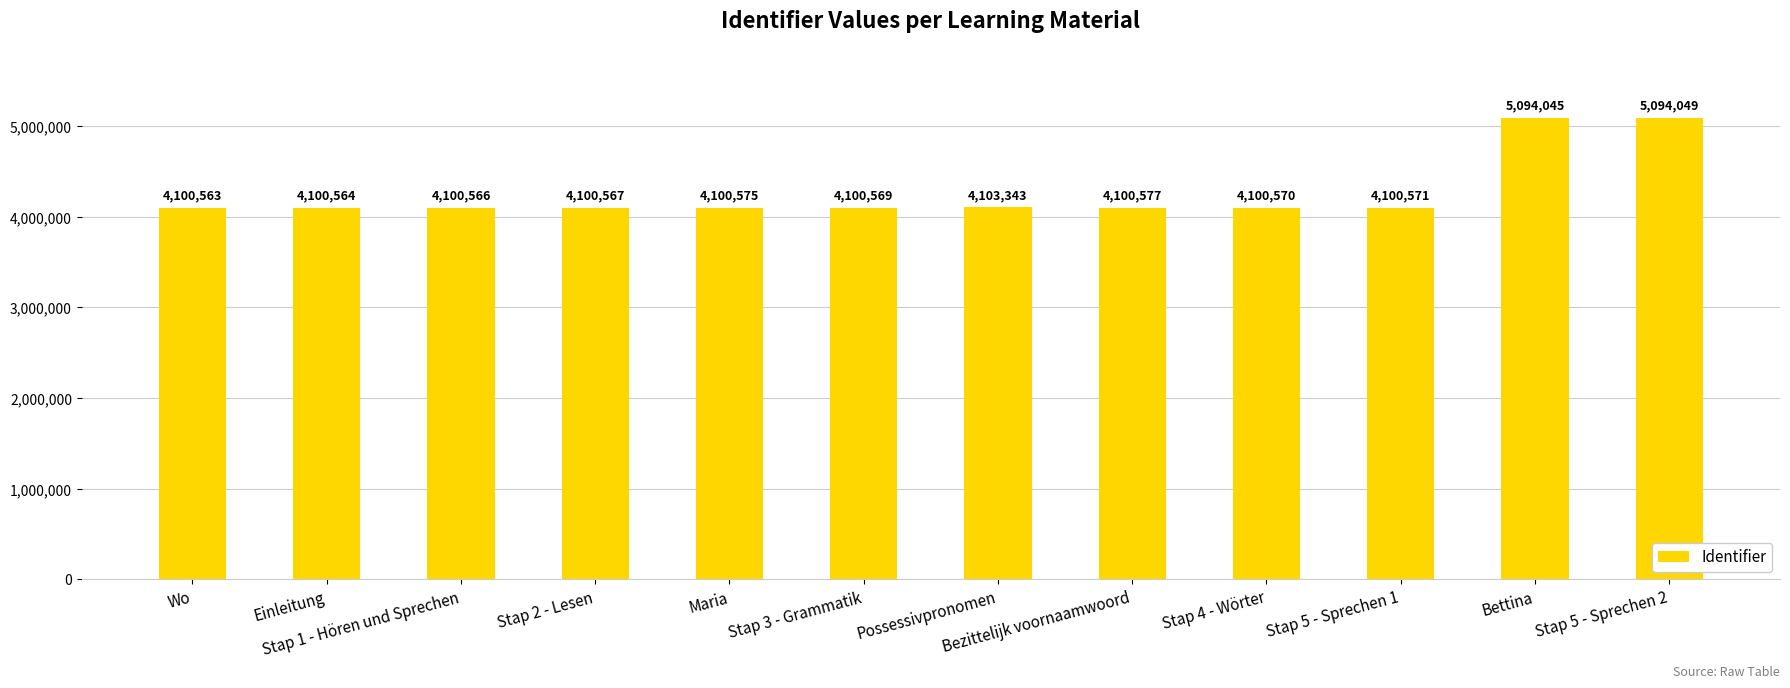

Rank the categories by value from highest to lowest.

Stap 5 - Sprechen 2, Bettina, Possessivpronomen, Bezittelijk voornaamwoord, Maria, Stap 5 - Sprechen 1, Stap 4 - Wörter, Stap 3 - Grammatik, Stap 2 - Lesen, Stap 1 - Hören und Sprechen, Einleitung, Wo